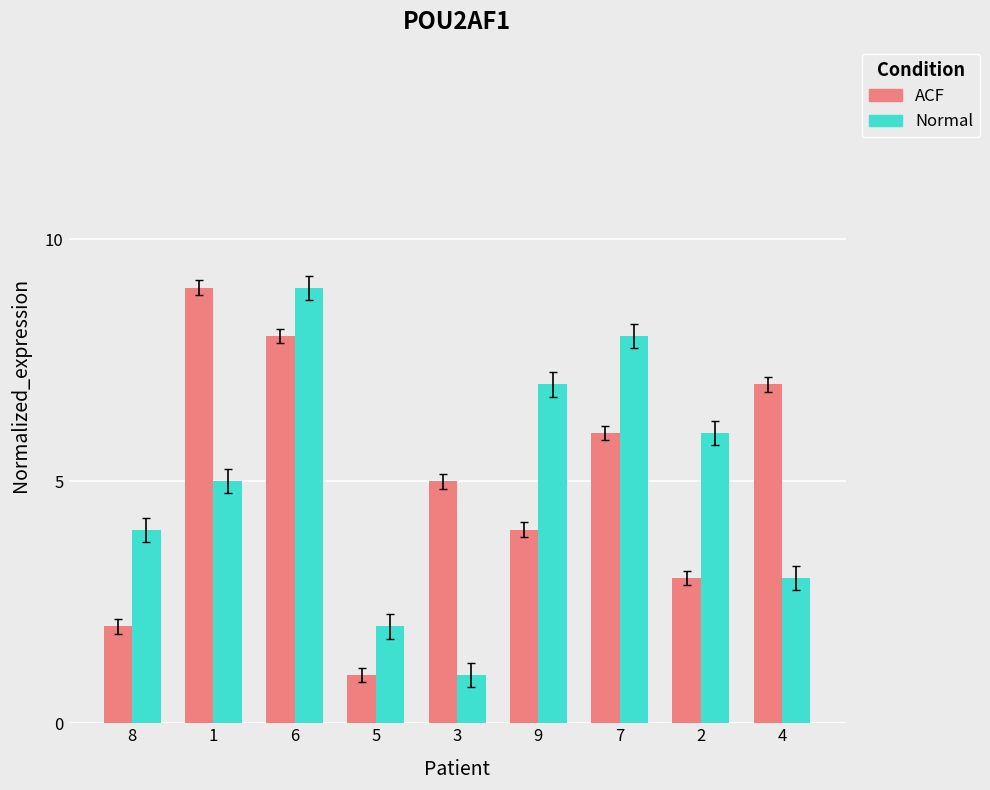

What value does the Normal series have at 6?

9